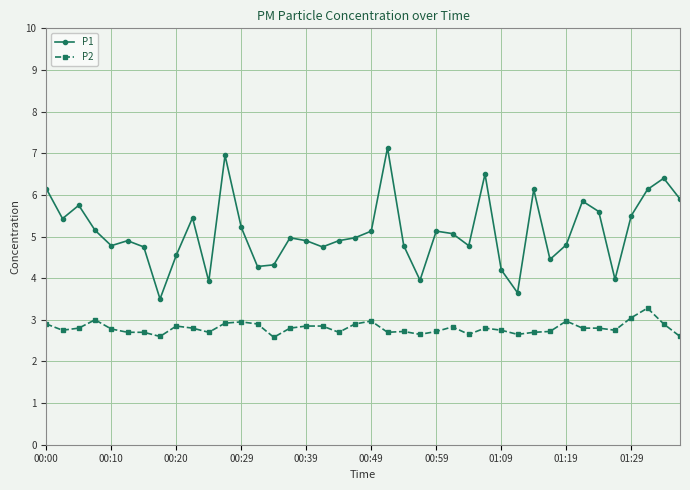

True or false: P2 and P1 cross at least once.

False